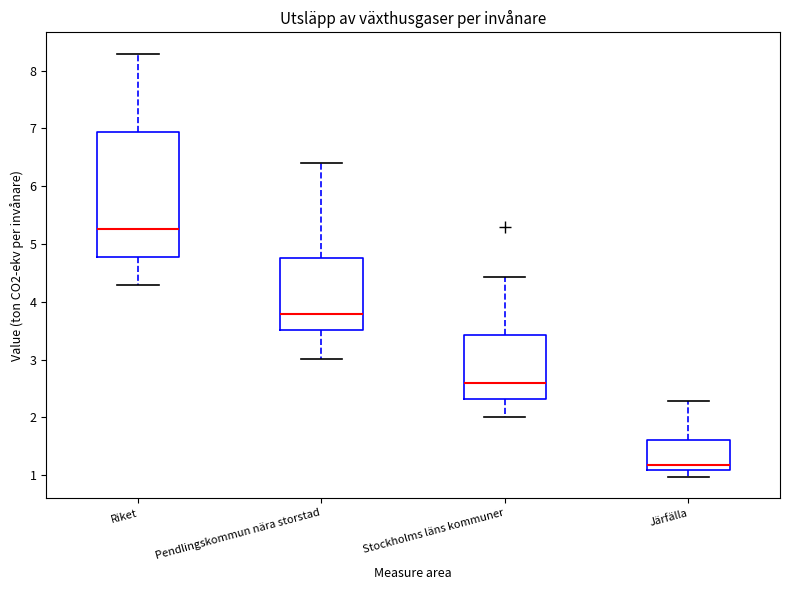

Where does the lower whisker of the box for Järfälla end on the y-axis? The values are not printed on the chart, so give them approximately, as read against the axis.

1.0